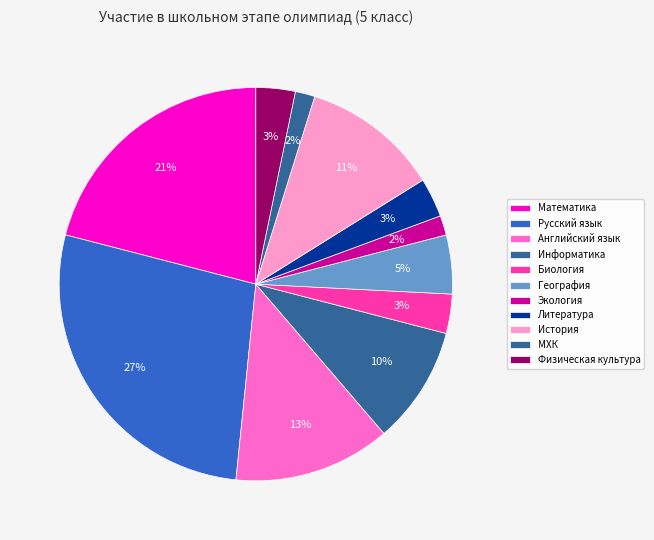

How many slices are in this pie chart?

11